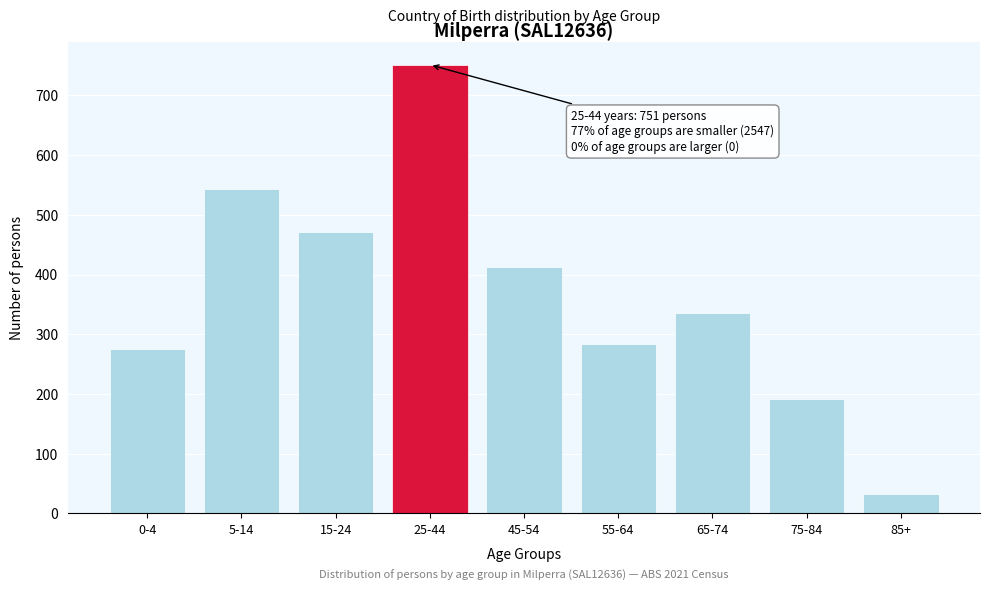

Reading left to right, transcribe all the data shown in this chart.

276	543	471	751	412	284	336	192	33